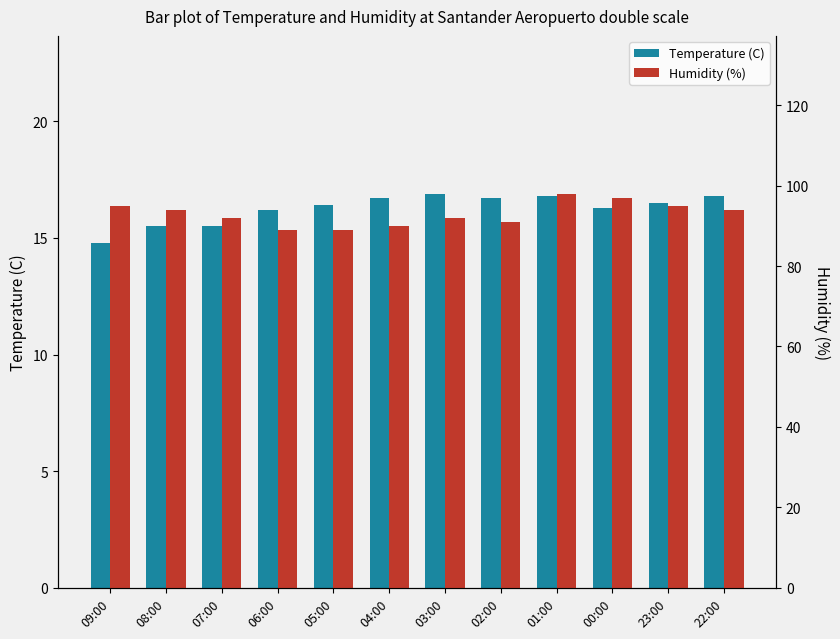

What is the difference between the maximum and minimum values in the Temperature (C) series?

2.1